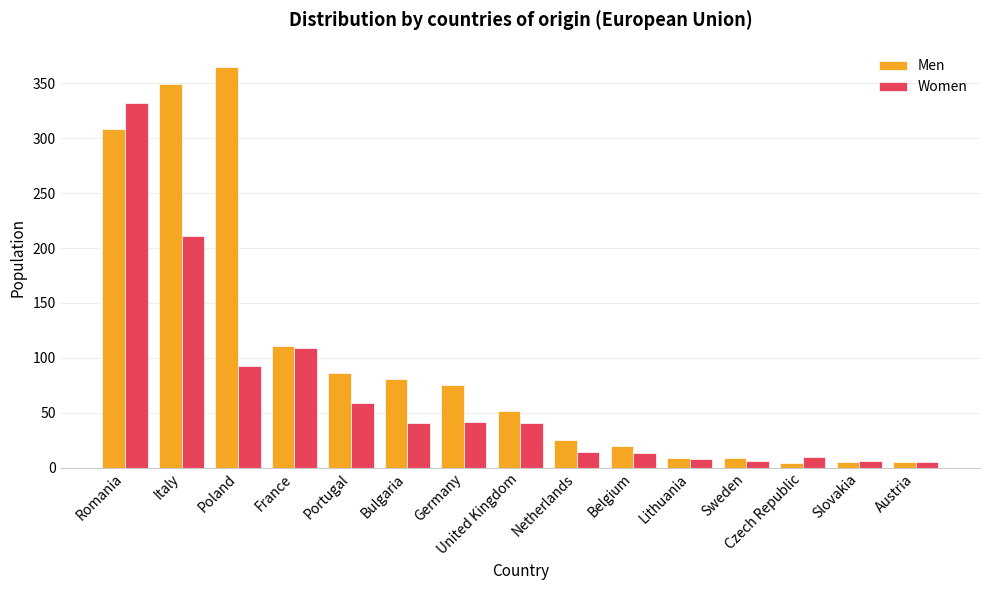

How many series are shown in this chart?

2